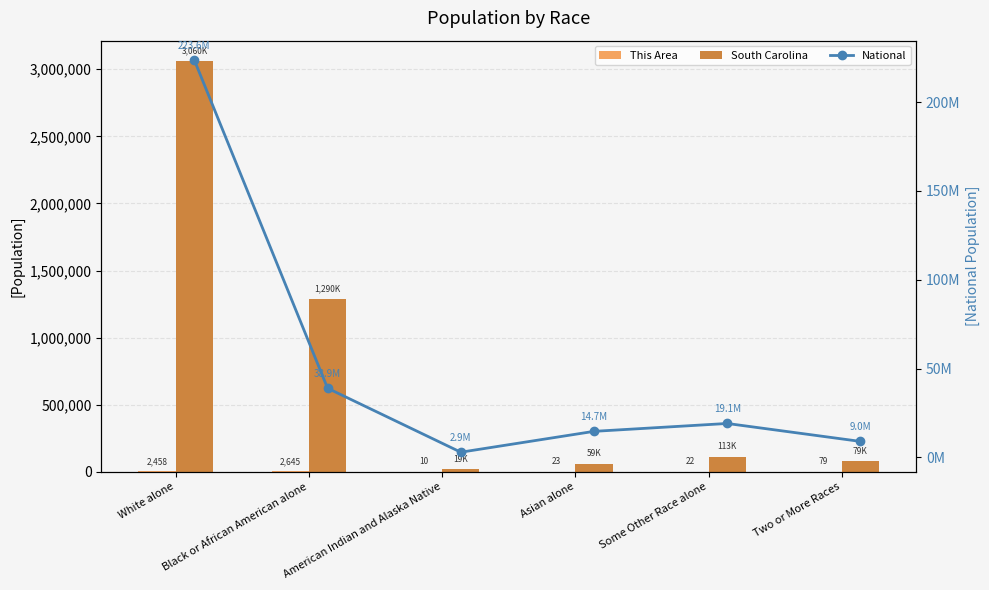

Rank the categories by This Area value from lowest to highest.

American Indian and Alaska Native, Some Other Race alone, Asian alone, Two or More Races, White alone, Black or African American alone